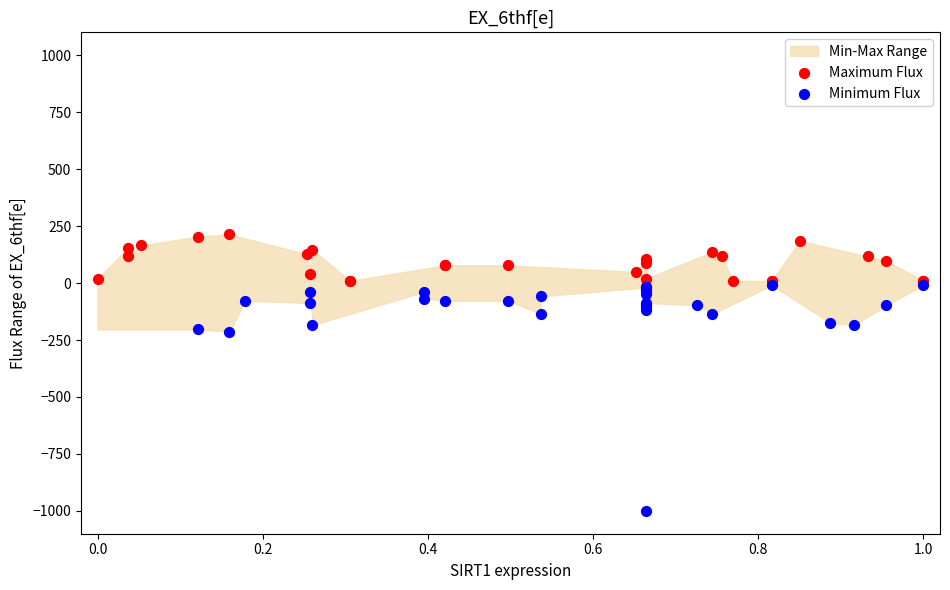

Which series has the widest spread of Y values?

Minimum Flux